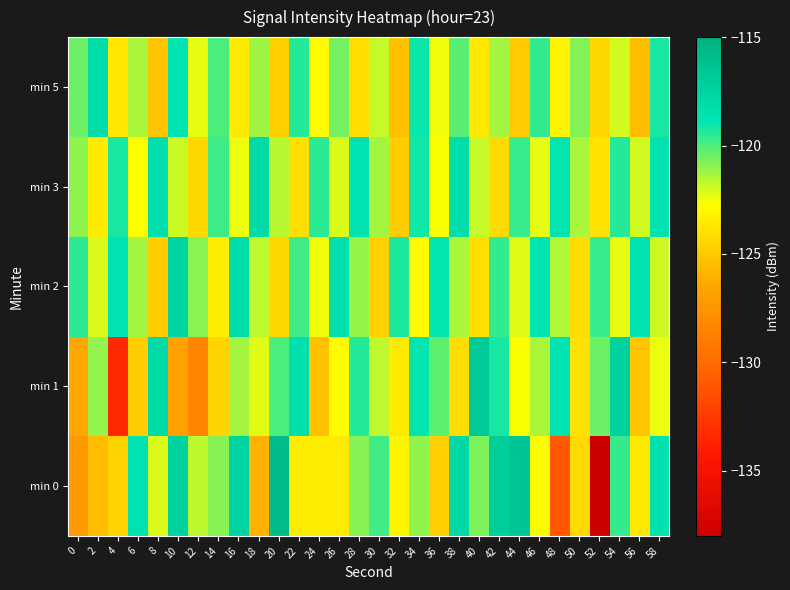

At which category is the sum across all series the highest?

54